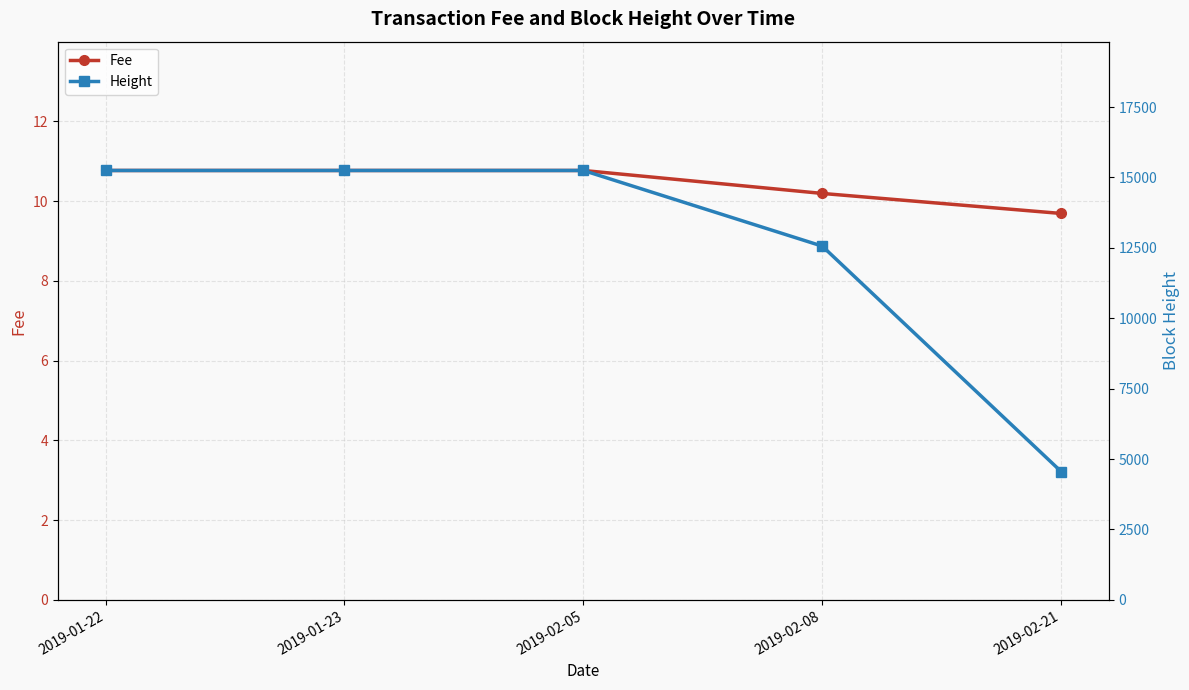

Reading right to left, what are all the values shown in this chart?

Fee: 2019-02-21=9.7	2019-02-08=10.2	2019-02-05=10.8	2019-01-23=10.8	2019-01-22=10.8
Height: 2019-02-21=4554.3	2019-02-08=12561.8	2019-02-05=15249.0	2019-01-23=15249.0	2019-01-22=15249.0